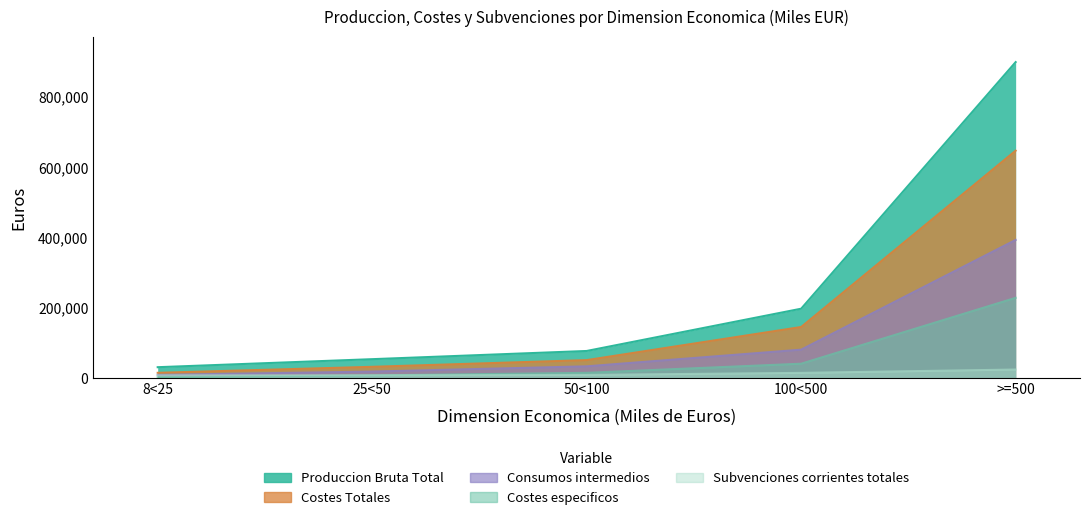

Does the chart display data point markers on the line(s)?

No